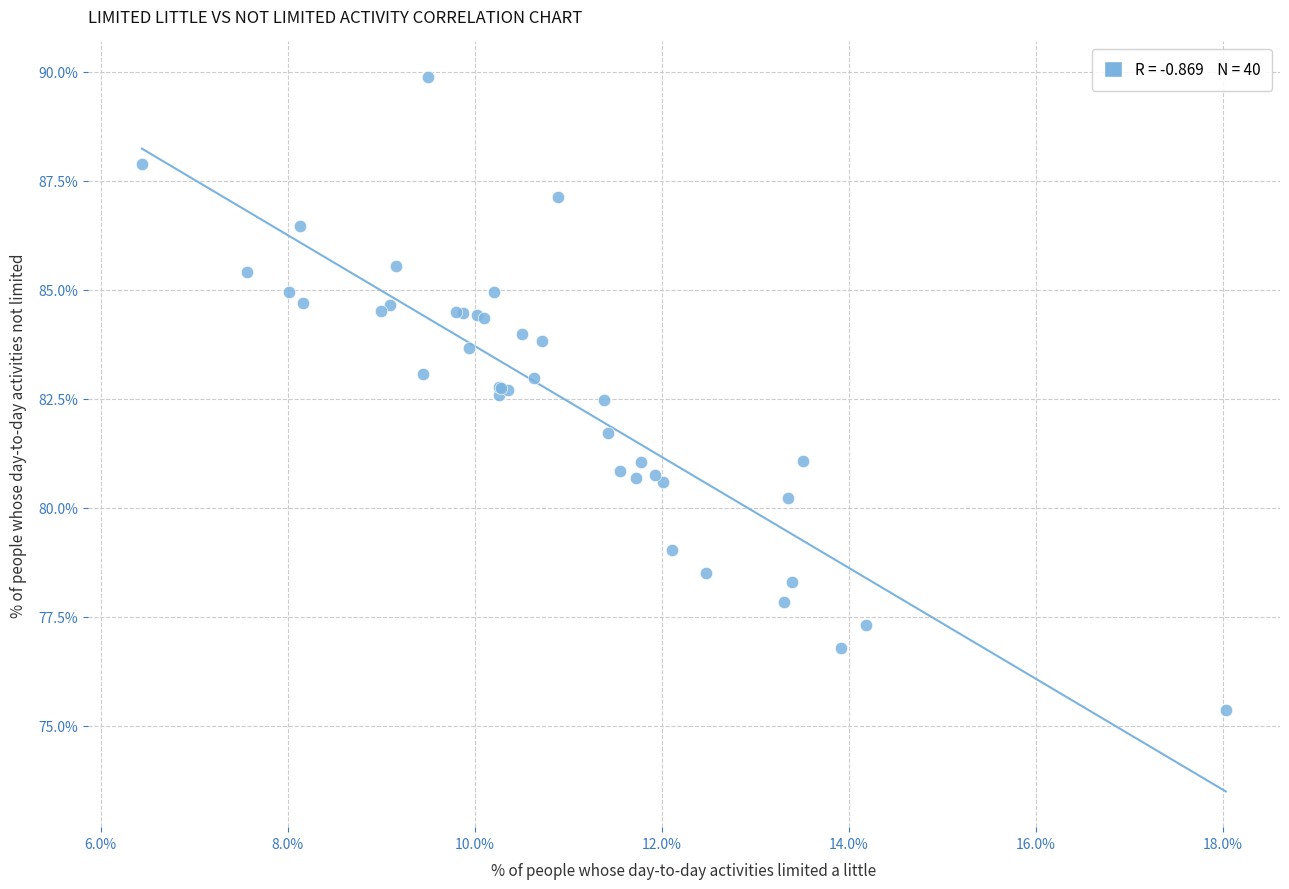

What Y value in the scatter plot is closest to 82?

81.7